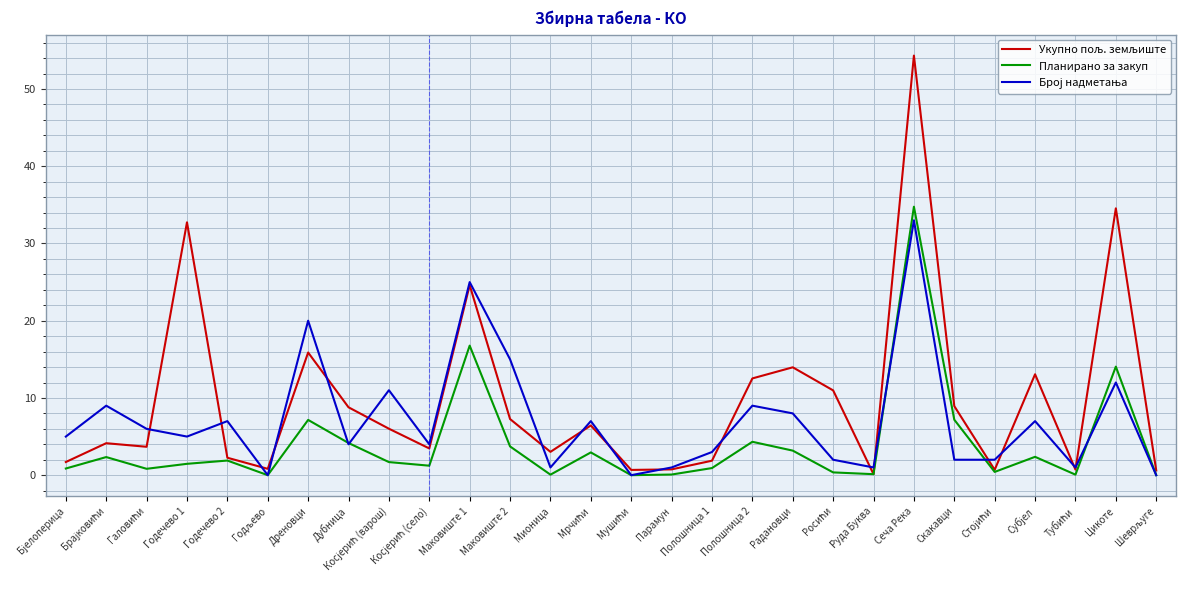

At which category is the sum across all series the highest?

Сеча Река